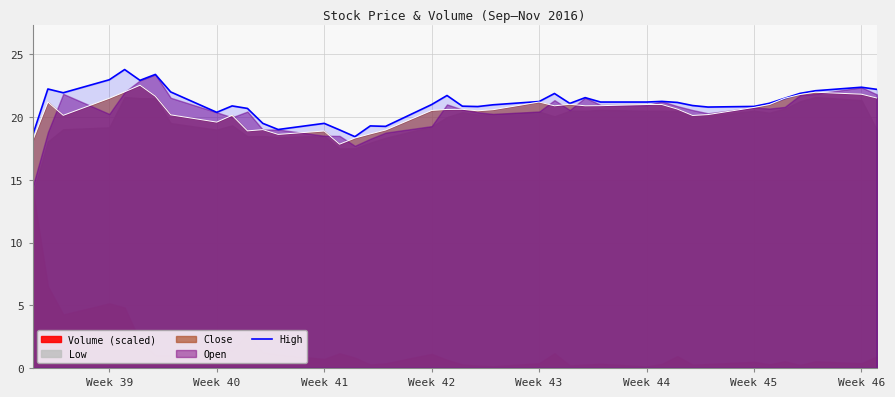

What is the minimum value for High?

18.4